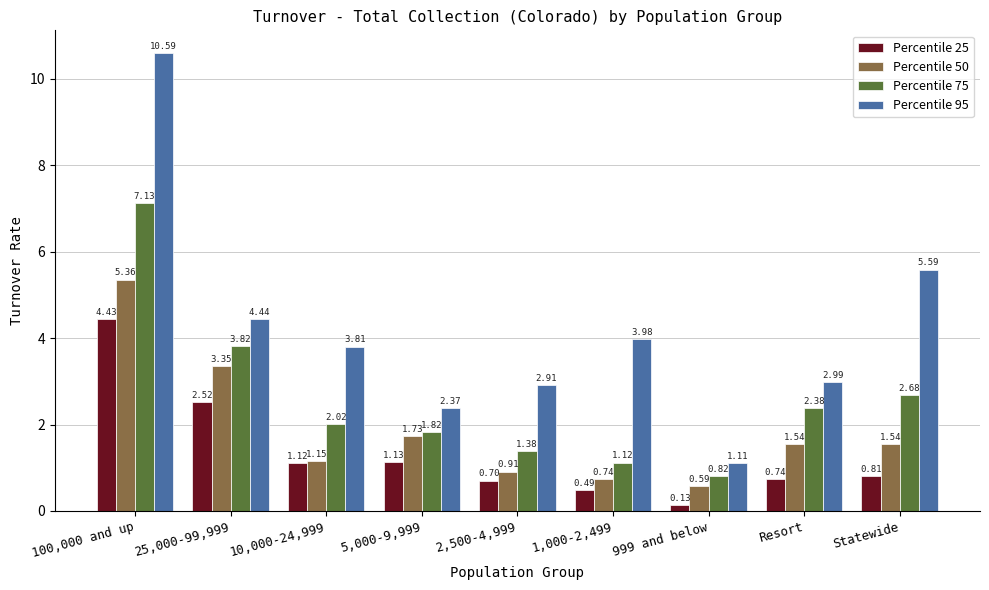

The Percentile 75 series shows 1.6 at Statewide. True or false?

False